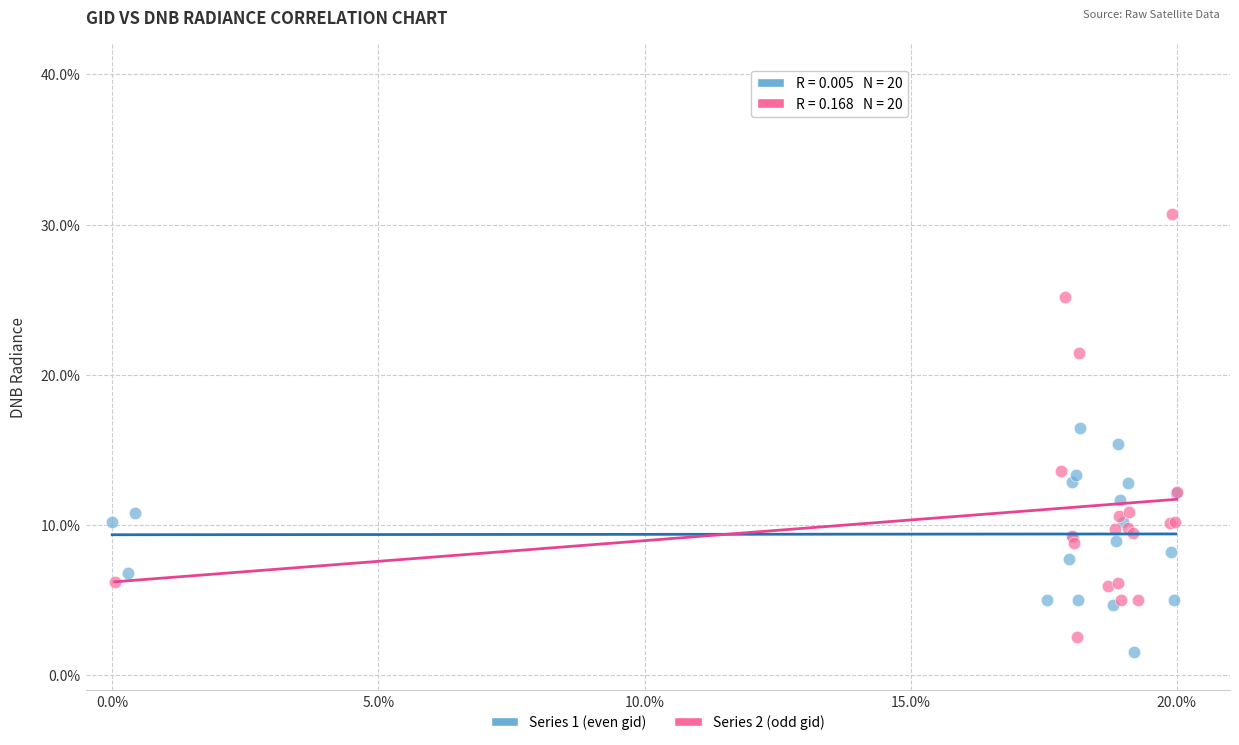

Which series has the widest spread of Y values?

Series 2 (odd gid)